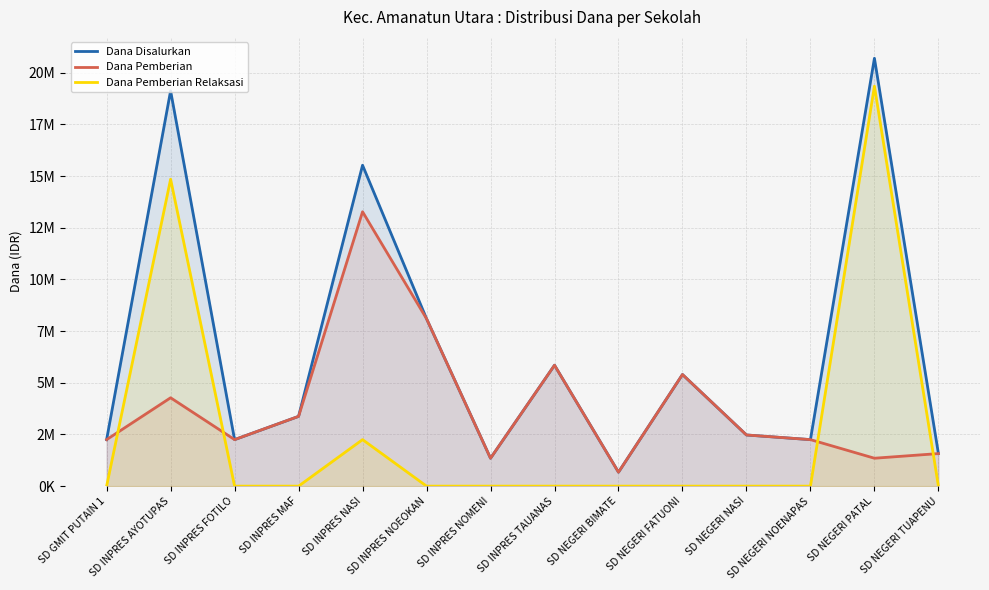

Reading right to left, list all the values displayed in this chart.

Dana Disalurkan: SD NEGERI TUAPENU=1575000	SD NEGERI PATAL=20700000	SD NEGERI NOENAPAS=2250000	SD NEGERI NASI=2475000	SD NEGERI FATUONI=5400000	SD NEGERI BIMATE=675000	SD INPRES TAUANAS=5850000	SD INPRES NOMENI=1350000	SD INPRES NOEOKAN=8100000	SD INPRES NASI=15525000	SD INPRES MAF=3375000	SD INPRES FOTILO=2250000	SD INPRES AYOTUPAS=19125000	SD GMIT PUTAIN 1=2250000
Dana Pemberian: SD NEGERI TUAPENU=1575000	SD NEGERI PATAL=1350000	SD NEGERI NOENAPAS=2250000	SD NEGERI NASI=2475000	SD NEGERI FATUONI=5400000	SD NEGERI BIMATE=675000	SD INPRES TAUANAS=5850000	SD INPRES NOMENI=1350000	SD INPRES NOEOKAN=8100000	SD INPRES NASI=13275000	SD INPRES MAF=3375000	SD INPRES FOTILO=2250000	SD INPRES AYOTUPAS=4275000	SD GMIT PUTAIN 1=2250000
Dana Pemberian Relaksasi: SD NEGERI TUAPENU=0	SD NEGERI PATAL=19350000	SD NEGERI NOENAPAS=0	SD NEGERI NASI=0	SD NEGERI FATUONI=0	SD NEGERI BIMATE=0	SD INPRES TAUANAS=0	SD INPRES NOMENI=0	SD INPRES NOEOKAN=0	SD INPRES NASI=2250000	SD INPRES MAF=0	SD INPRES FOTILO=0	SD INPRES AYOTUPAS=14850000	SD GMIT PUTAIN 1=0